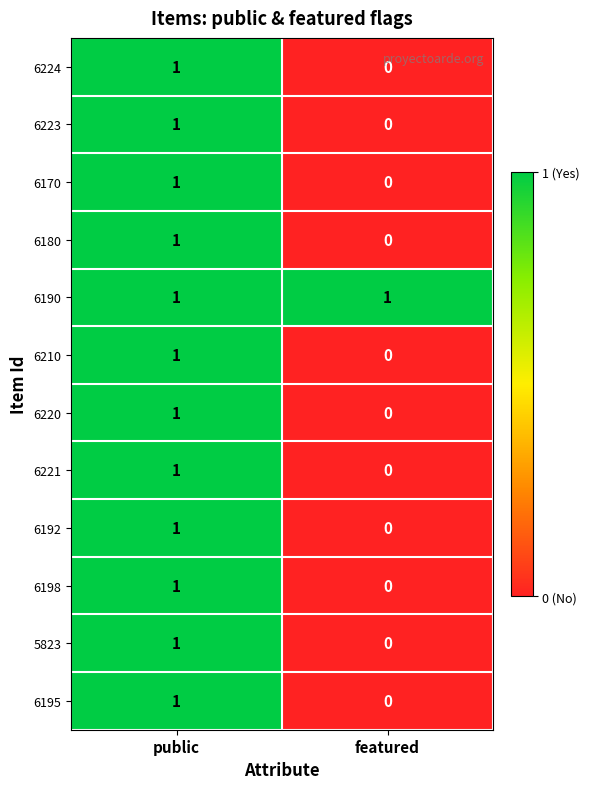

Count the number of data series in this chart.

12